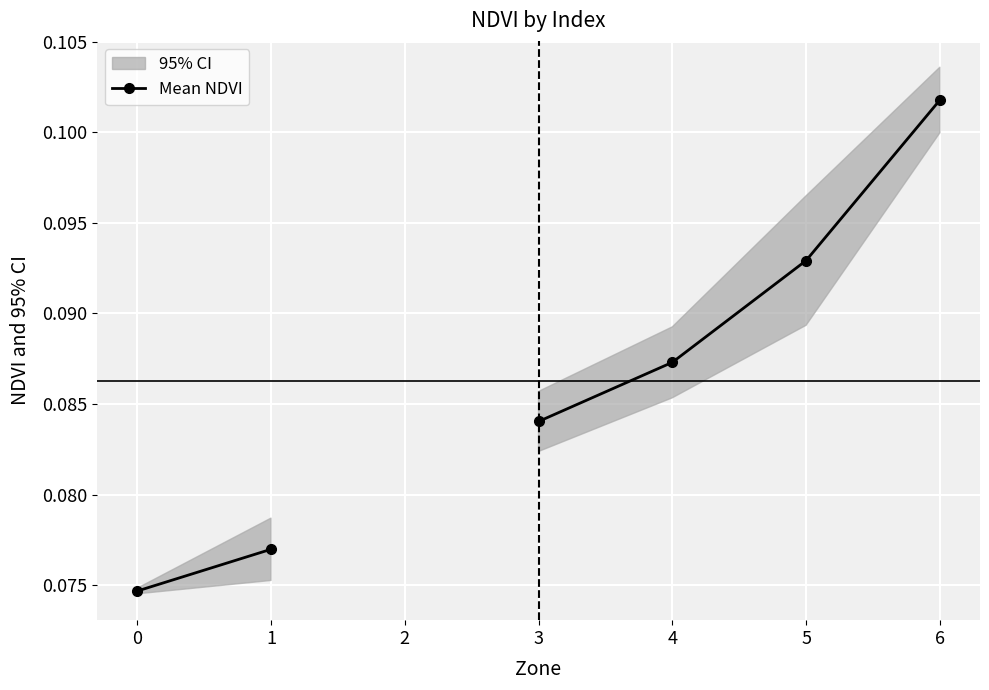

True or false: the data shows 0.2 at 6.

False